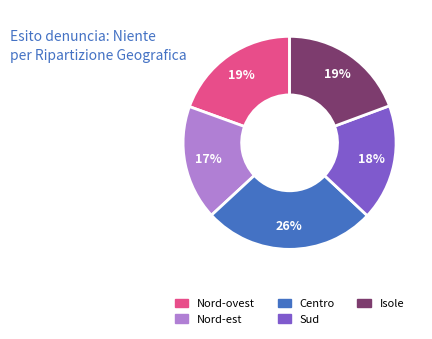

Do Sud and Centro together represent more than half of the pie?

No